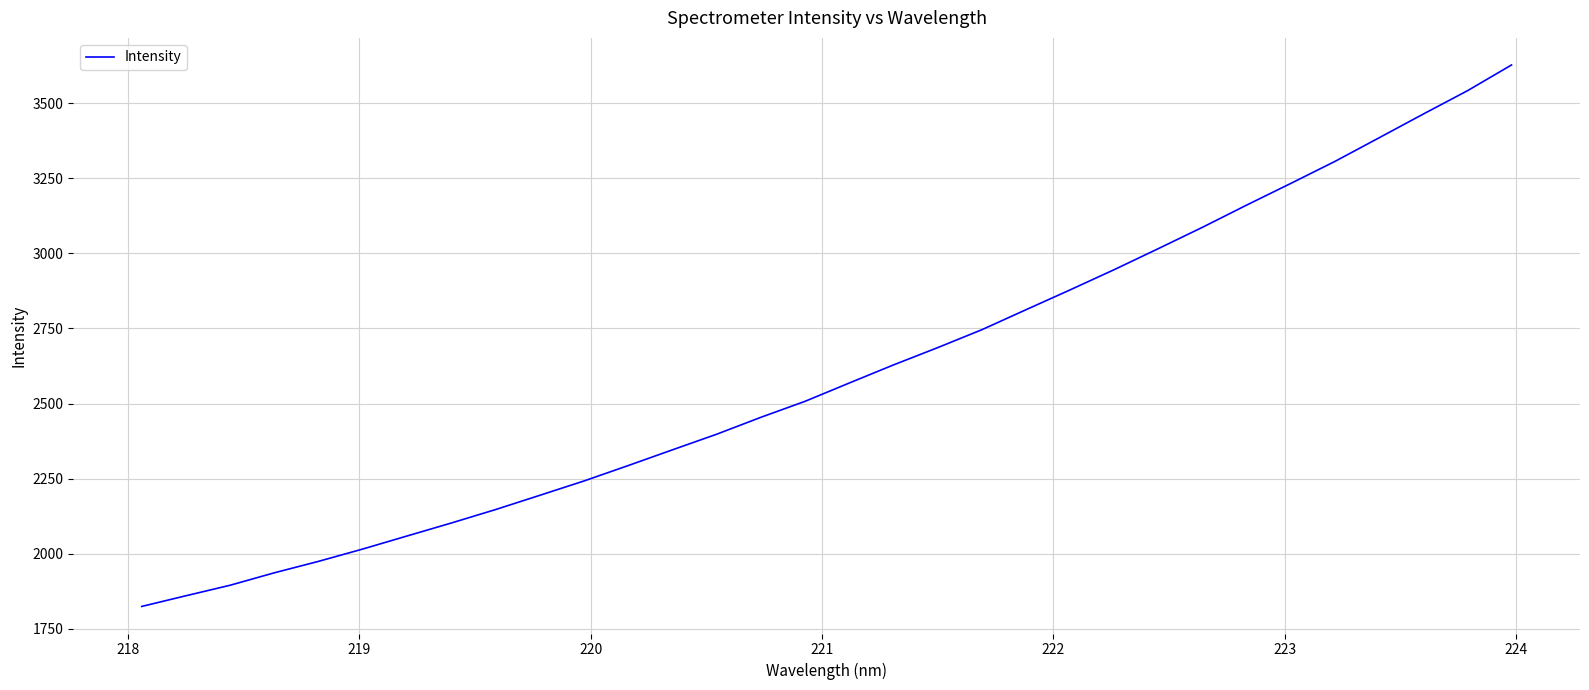

What is the difference between the maximum and minimum values?

1803.7